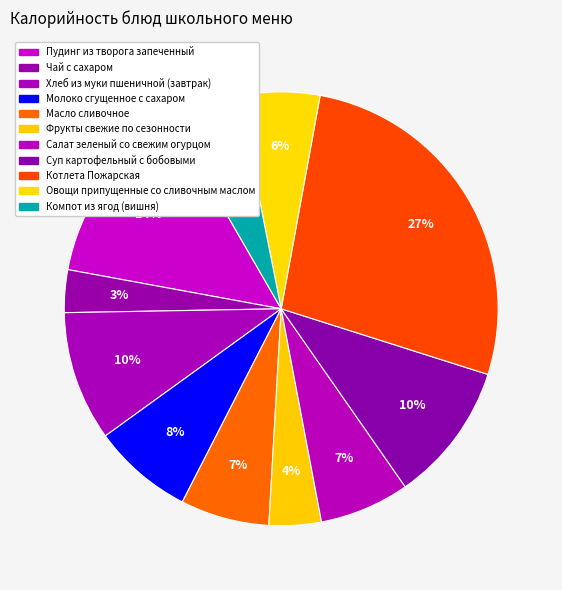

Is there any slice that represents more than half of the pie?

No